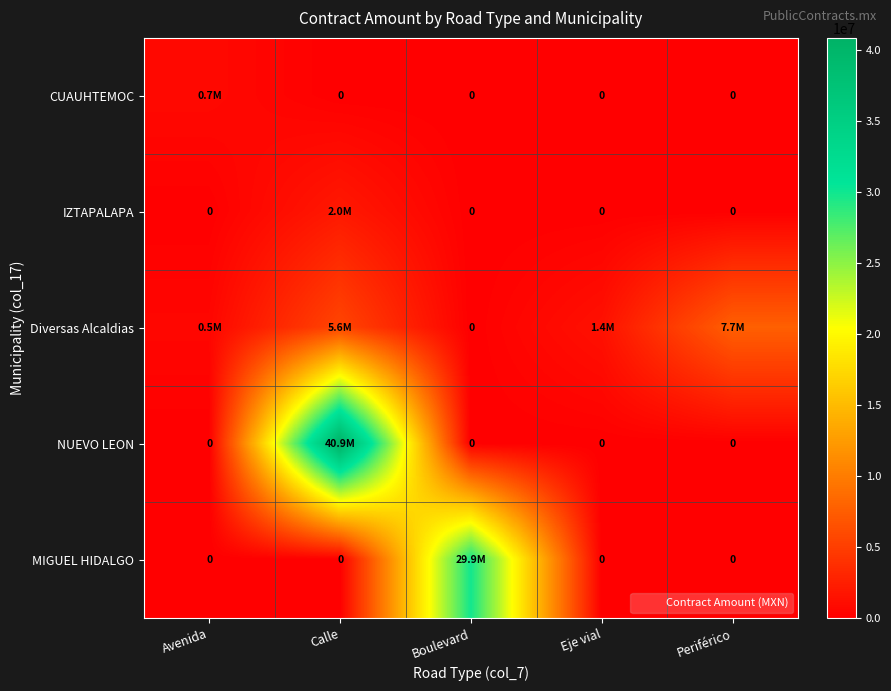

Is it true that CUAUHTEMOC equals 365182.2 at Boulevard?

False